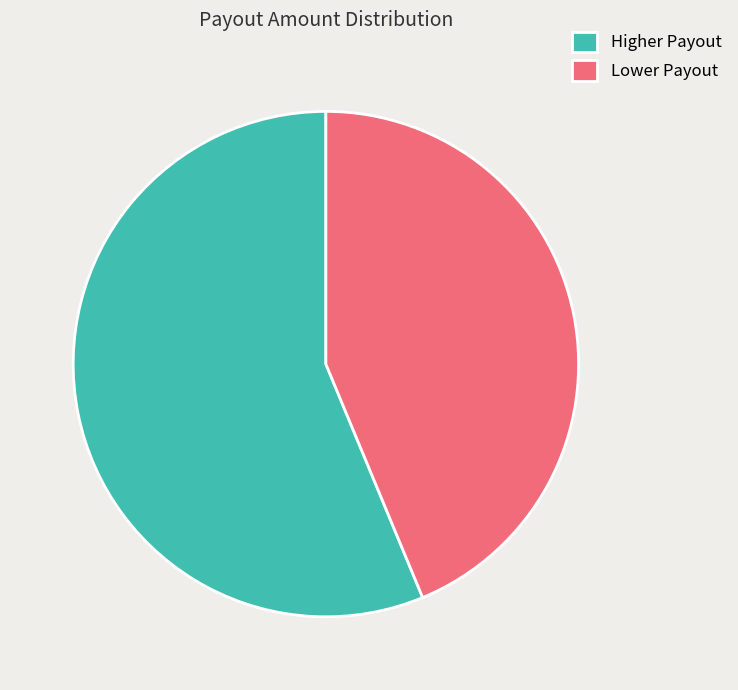

Rank the categories by value from lowest to highest.

Lower Payout, Higher Payout